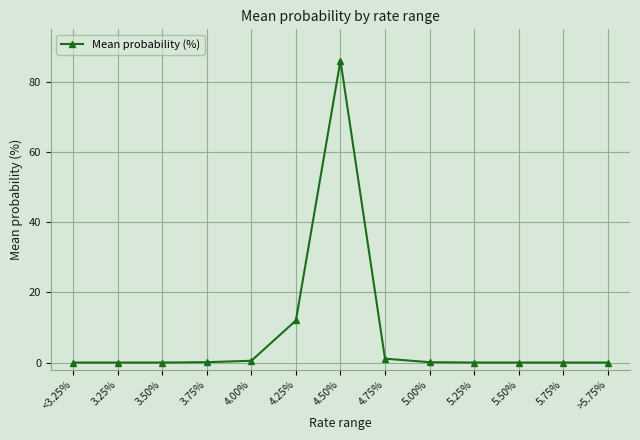

Read the value at 3.75%.

0.1